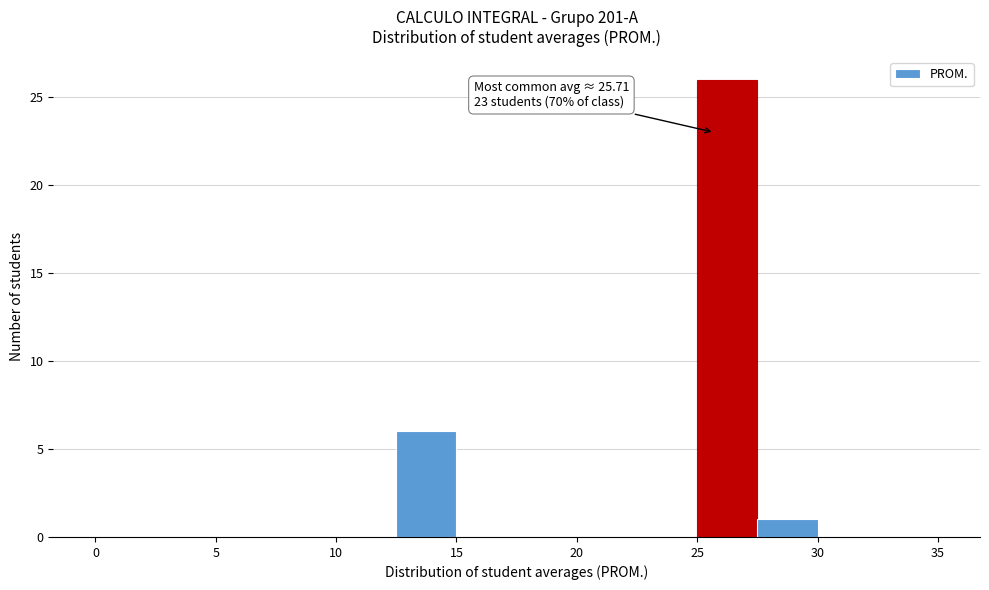

Over which range of the x-axis is the bar tallest?

25.0 to 27.5